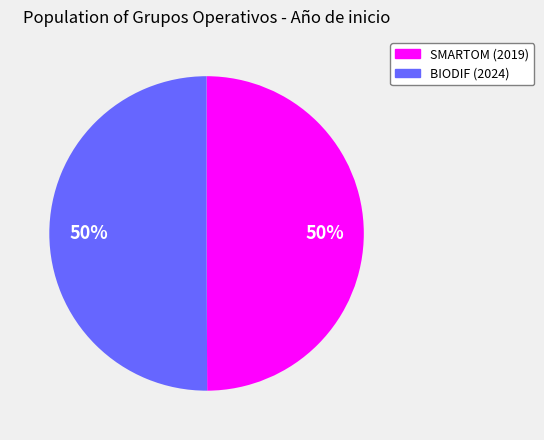

To the nearest percent, what is the average slice percentage?

50%